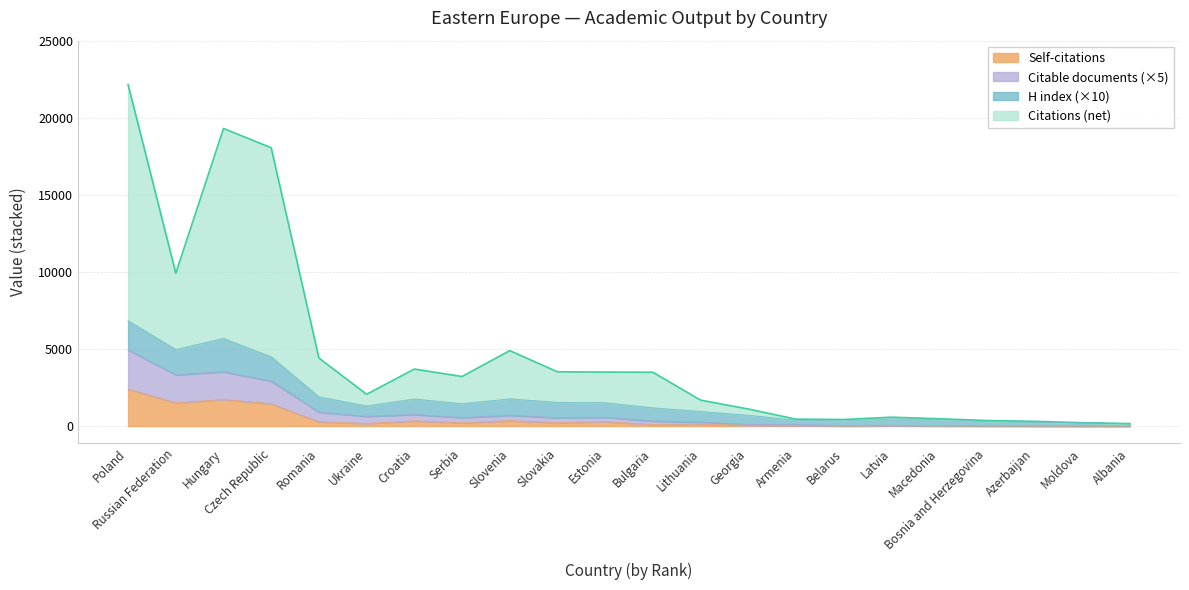

What is the highest value of the Self-citations series?

2399